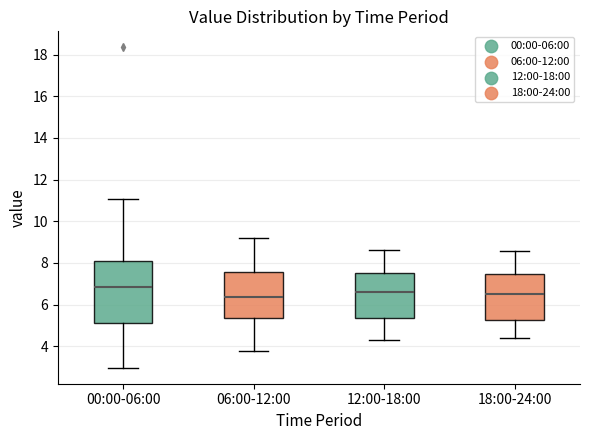

Reading left to right, read every box against the y-axis: the position of its median line, the range the box covers, and the ends of its whiskers. The values are not printed on the chart, so give them approximately, as read against the axis.

00:00-06:00: median 6.8, box 5.2 to 8.2, whiskers 3.0 to 11.0
06:00-12:00: median 6.4, box 5.4 to 7.6, whiskers 3.8 to 9.2
12:00-18:00: median 6.6, box 5.4 to 7.6, whiskers 4.4 to 8.6
18:00-24:00: median 6.6, box 5.2 to 7.4, whiskers 4.4 to 8.6